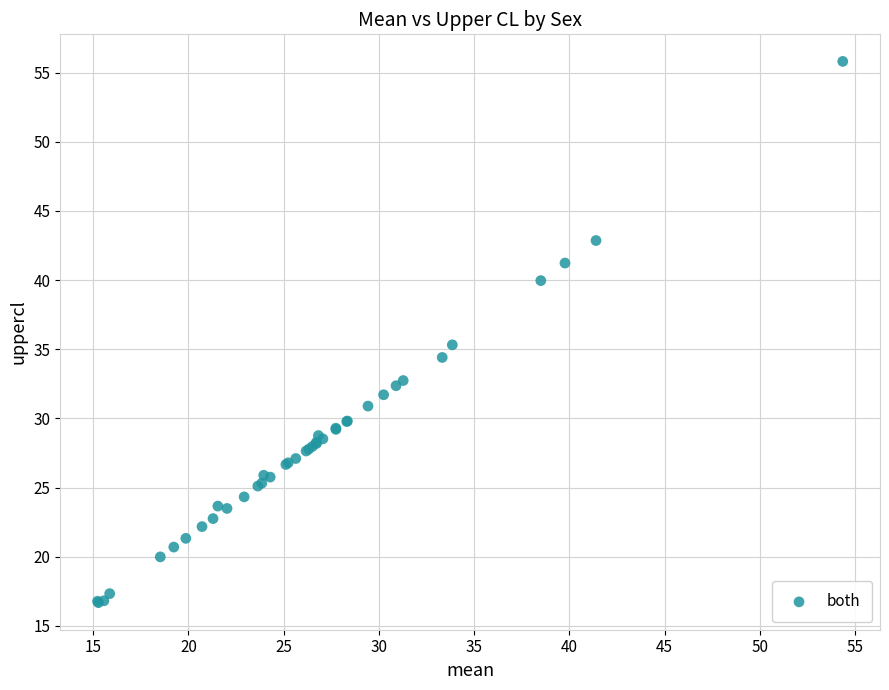

What Y value in the scatter plot is closest to 36?

35.3